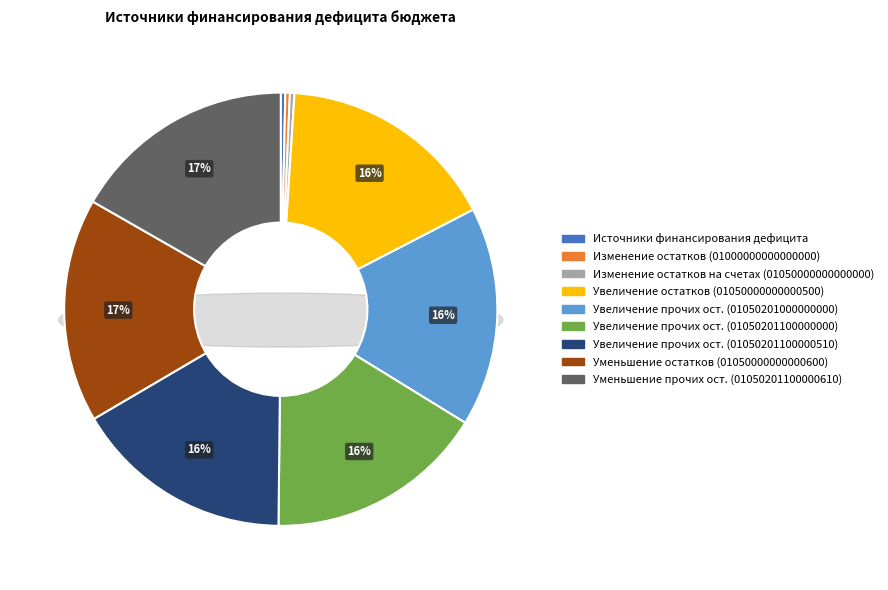

Does any single category account for the majority?

No